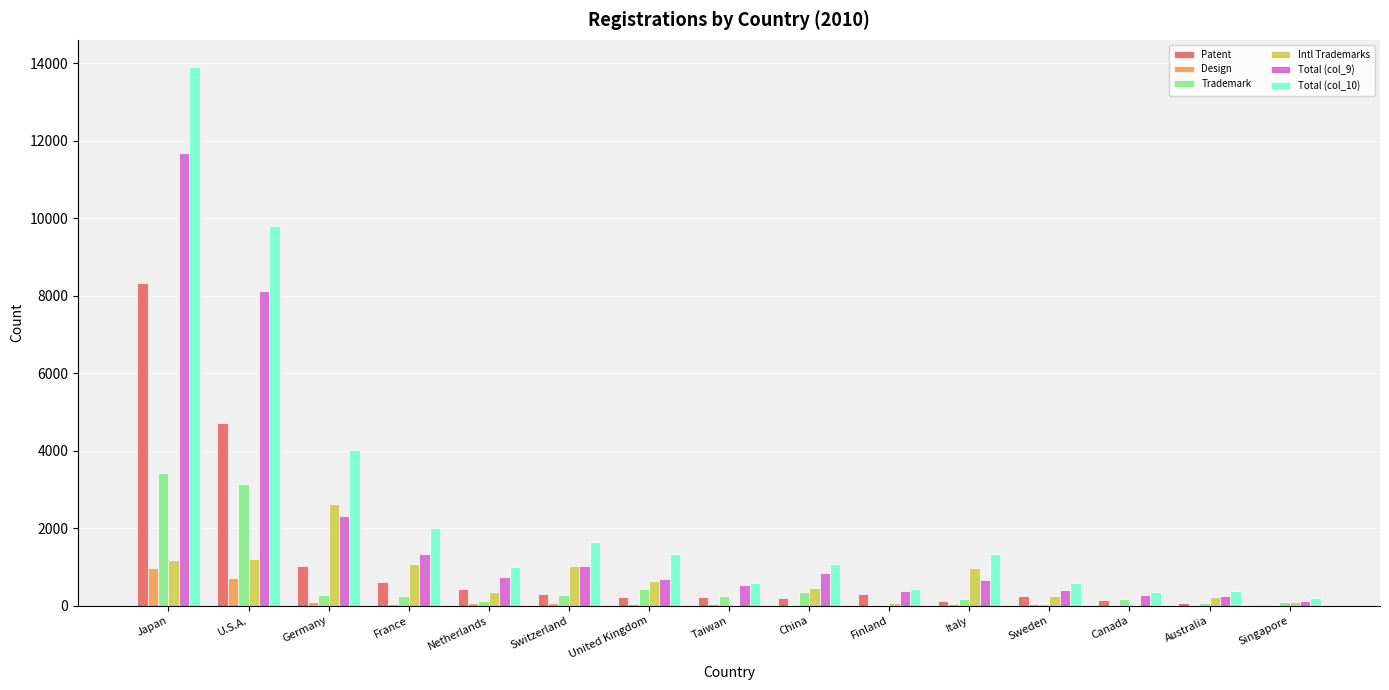

Is the value of Total (col_9) at Switzerland greater than the value of Intl Trademarks at United Kingdom?

Yes